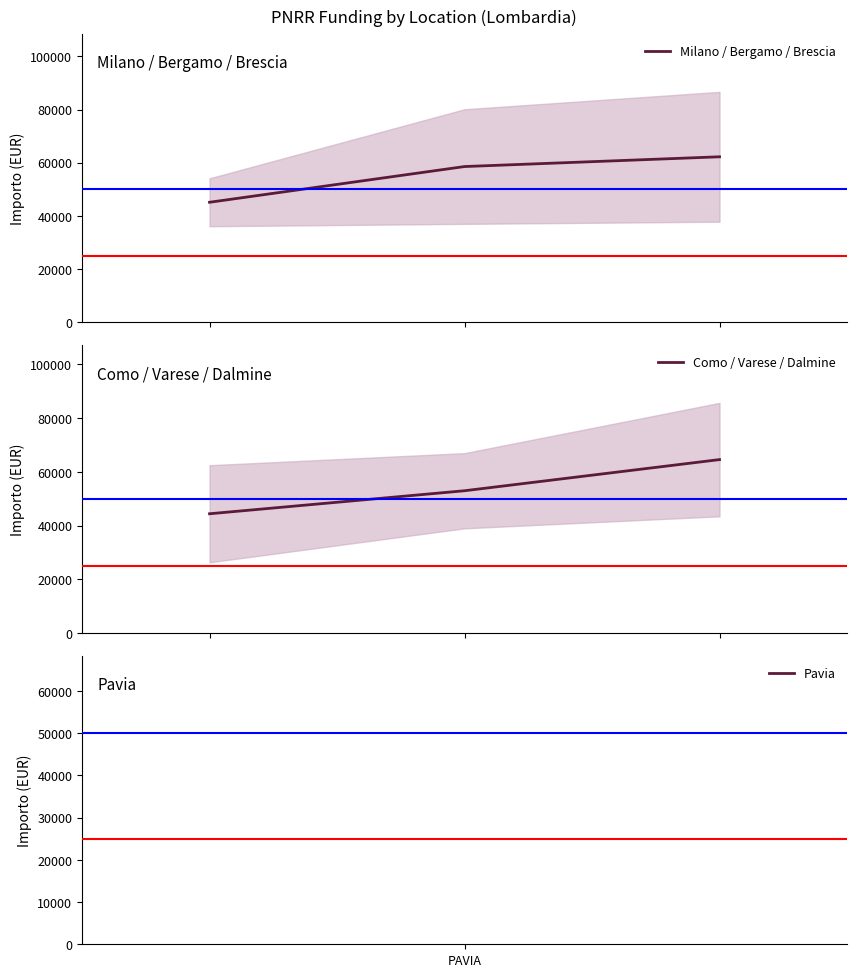

True or false: Como / Varese / Dalmine has a value of 62230.2 at PAVIA.

False